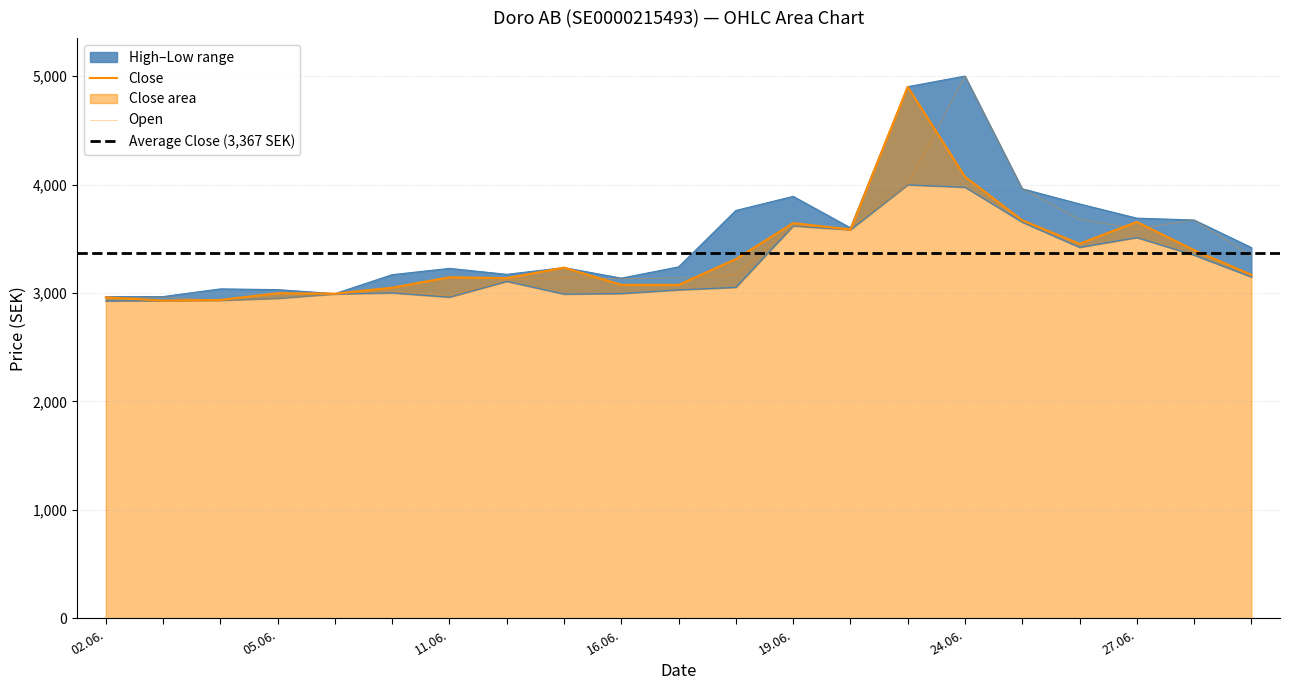

What is the approximate value of Low at 25.06.2025?

3653